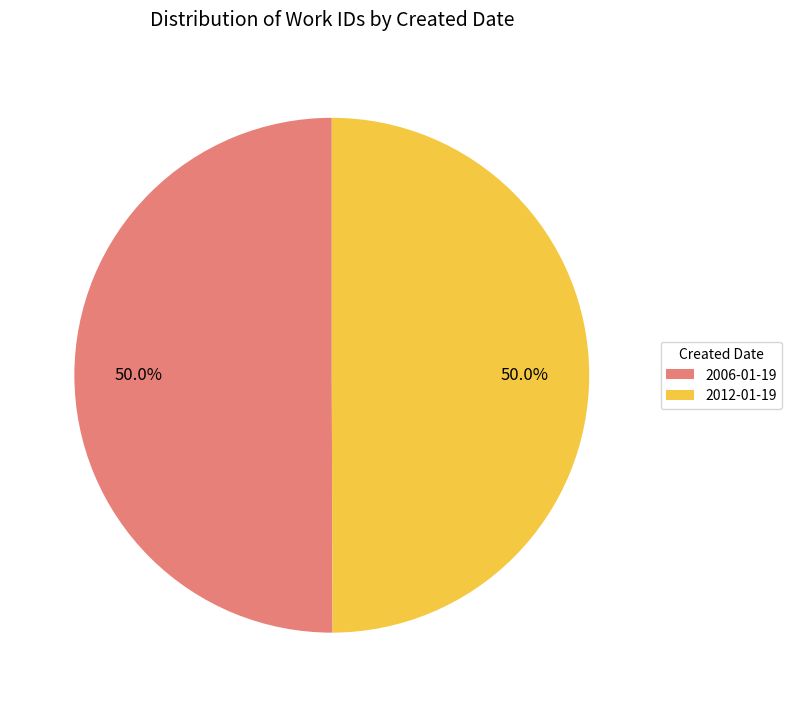

Approximately how many times larger is the value at 2006-01-19 compared to 2012-01-19?

1.0